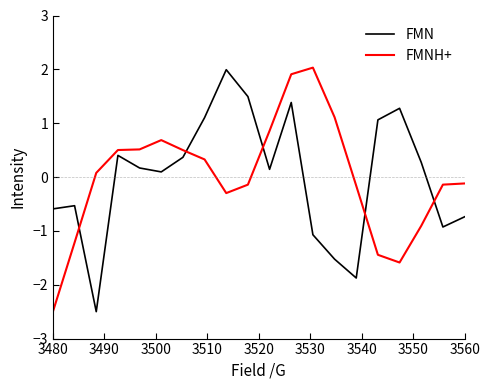

What is the difference between the maximum and minimum values in the FMN series?

4.5